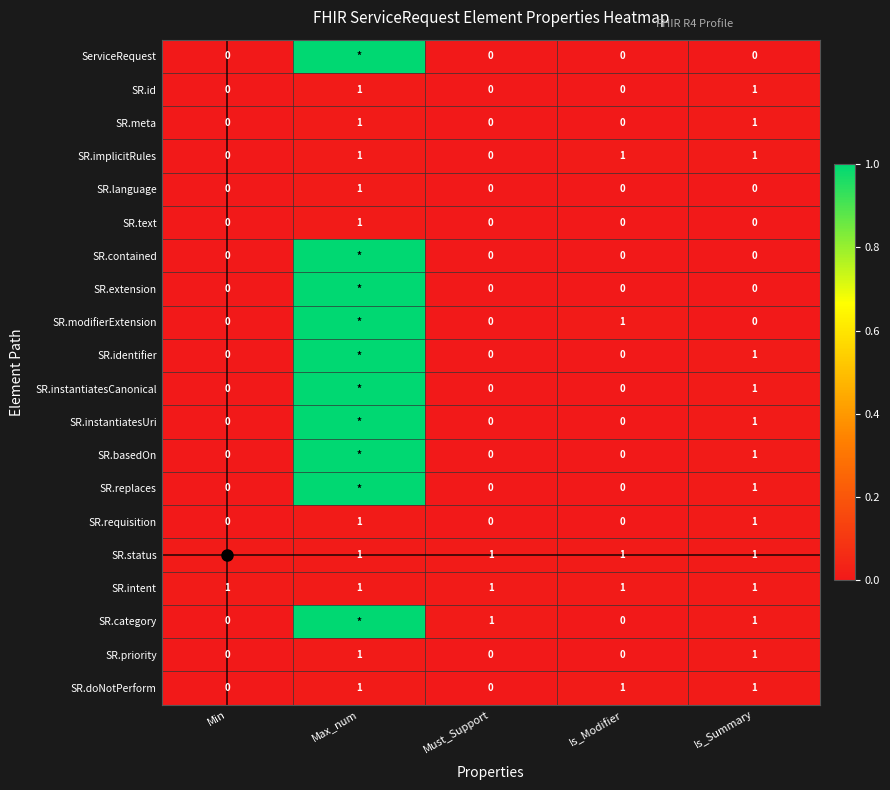

What is the spread (max minus min) of values at Min?

1.0